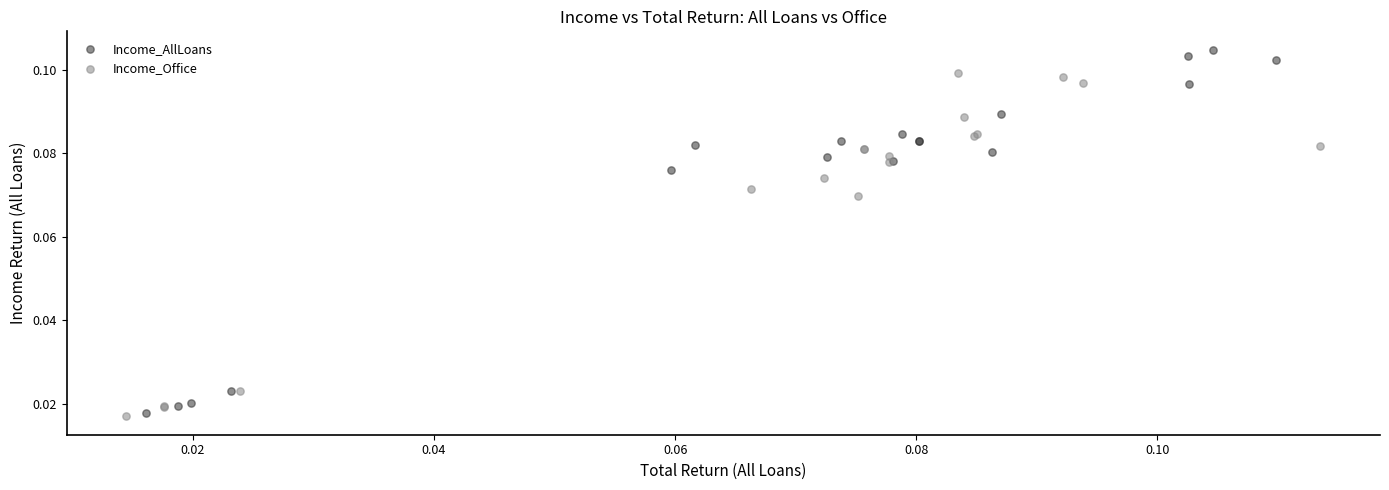

Which series contains the highest Y value?

Income_AllLoans